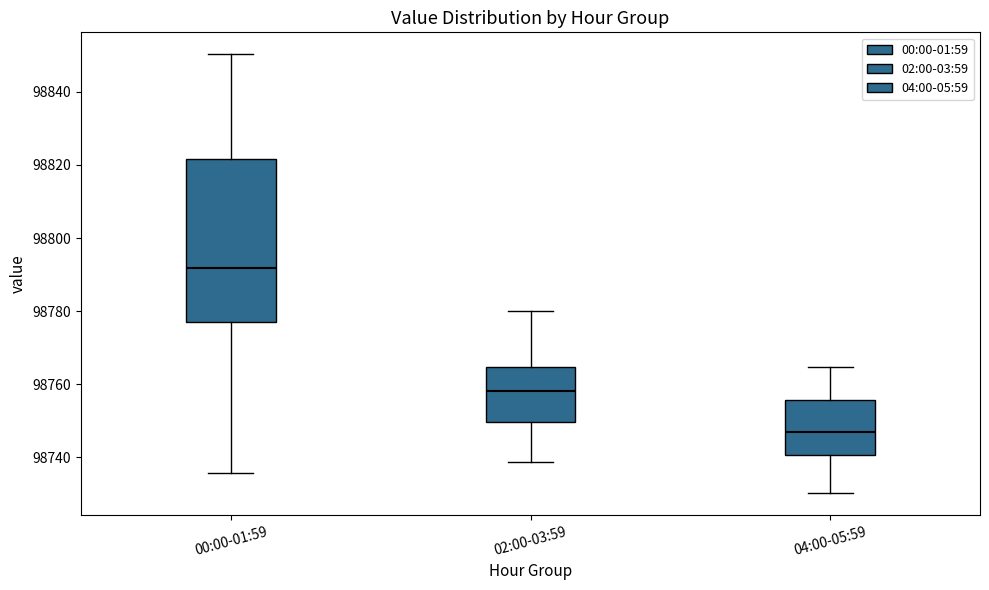

Reading left to right, read every box against the y-axis: the position of its median line, the range the box covers, and the ends of its whiskers. The values are not printed on the chart, so give them approximately, as read against the axis.

00:00-01:59: median 98792, box 98776 to 98822, whiskers 98736 to 98850
02:00-03:59: median 98758, box 98750 to 98764, whiskers 98738 to 98780
04:00-05:59: median 98746, box 98740 to 98756, whiskers 98730 to 98764